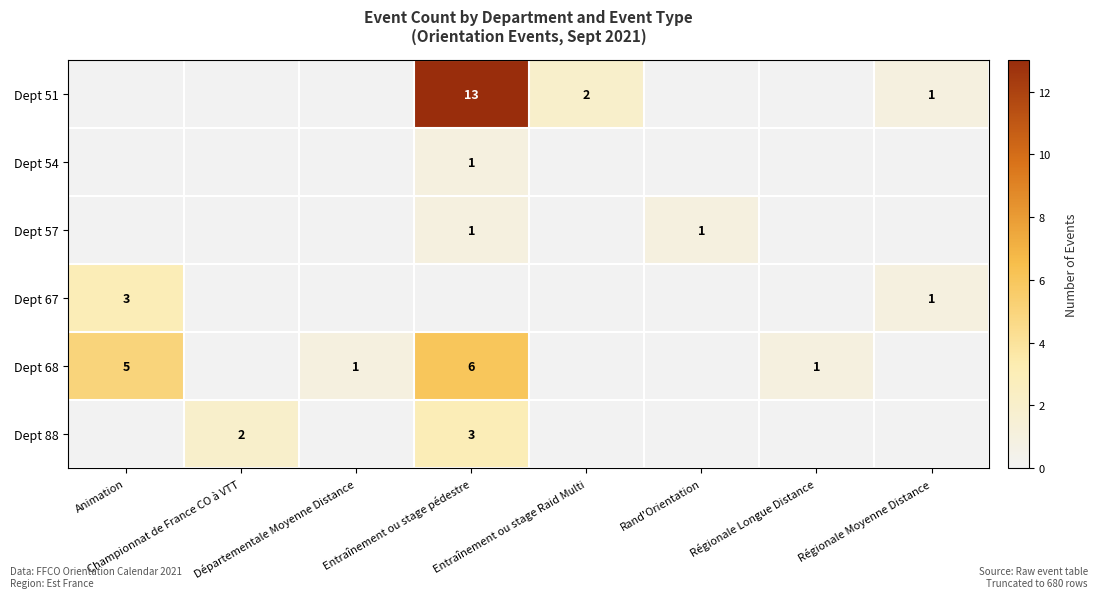

Is the value of Dept 51 at Régionale Longue Distance greater than the value of Dept 57 at Départementale Moyenne Distance?

No